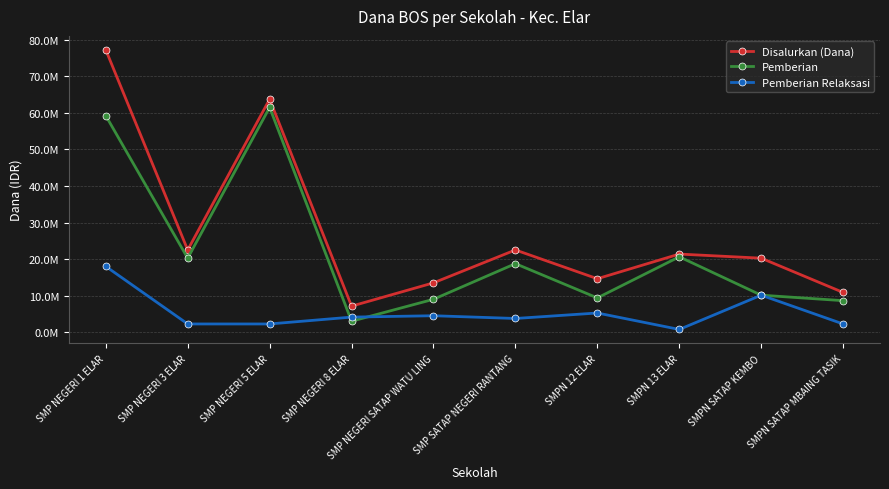

What is the highest value of the Pemberian series?

61500000